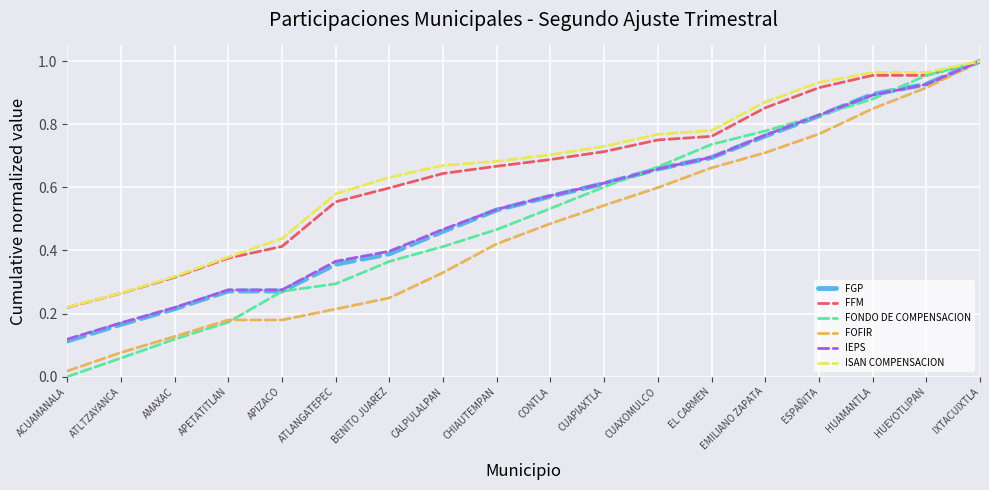

The value of ISAN COMPENSACION at HUEYOTLIPAN is 1.0. True or false?

True